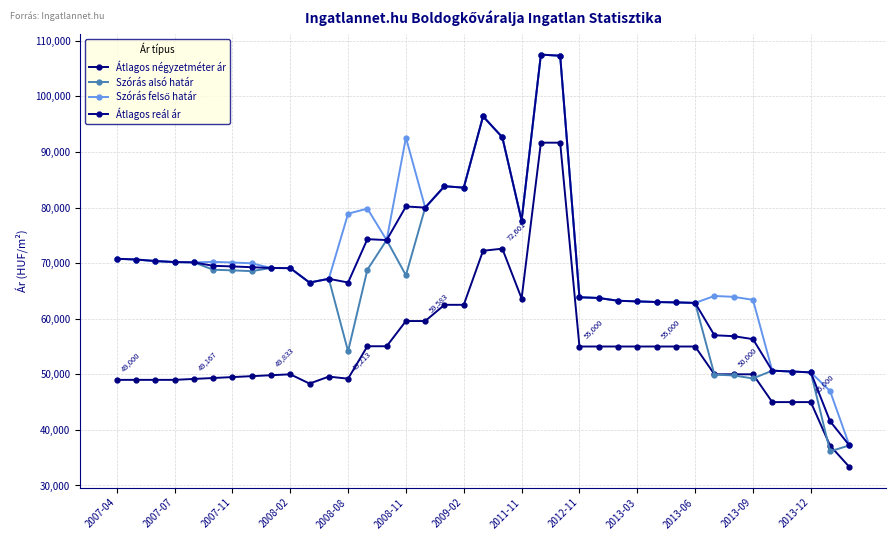

How many lines are shown in the chart?

4